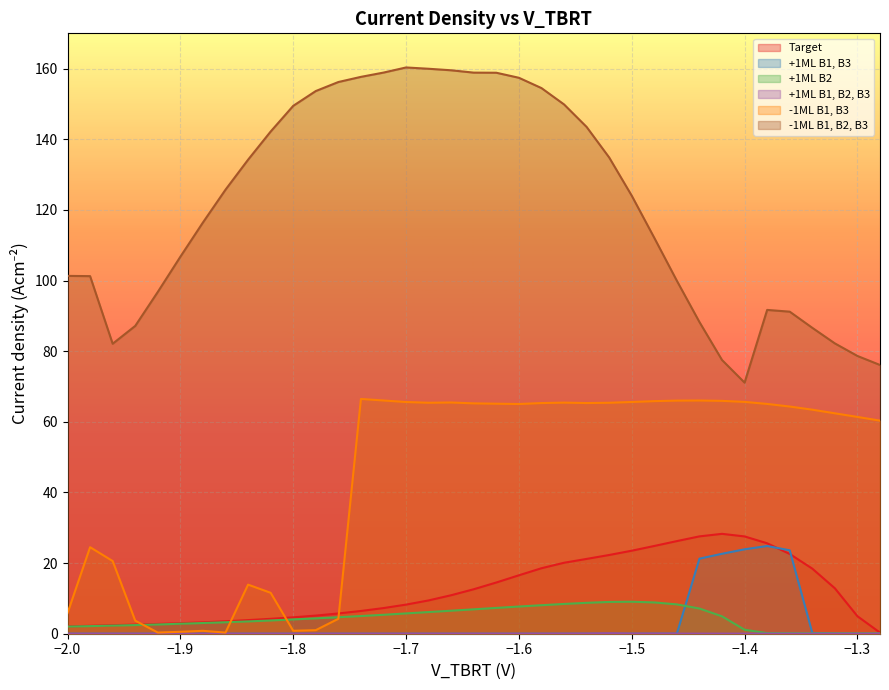

What is the maximum value for -1ML B1, B2, B3?

160.3